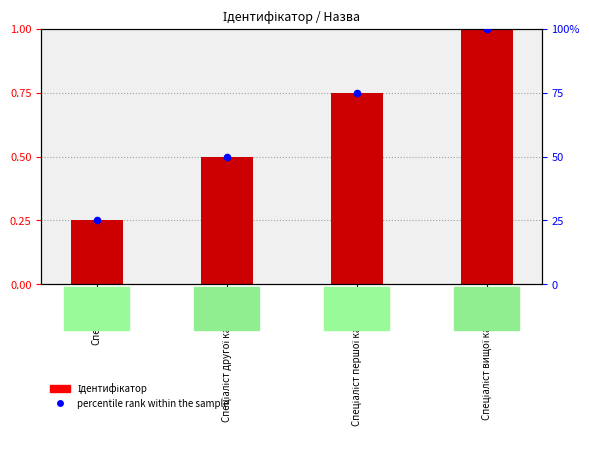

Which series has the largest Y range (max minus min)?

percentile rank within the sample